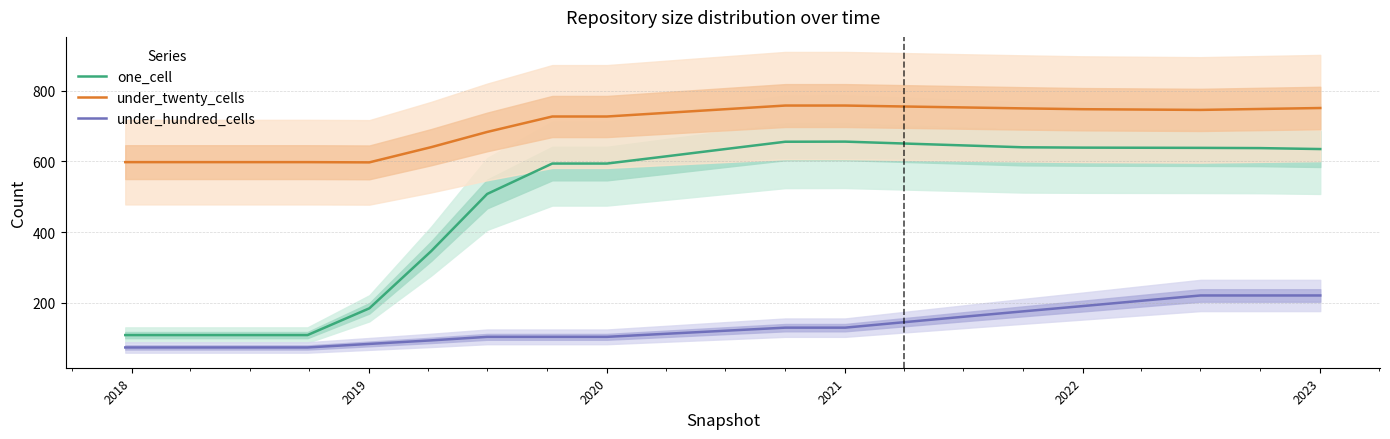

What is the highest value of the under_twenty_cells series?

758.0